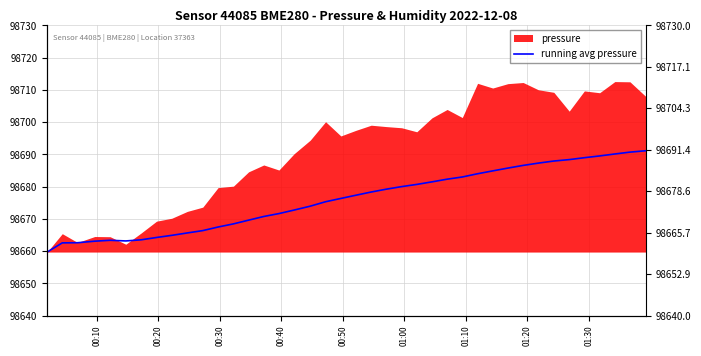

Is it true that the value at 11 is 66828.4?

False